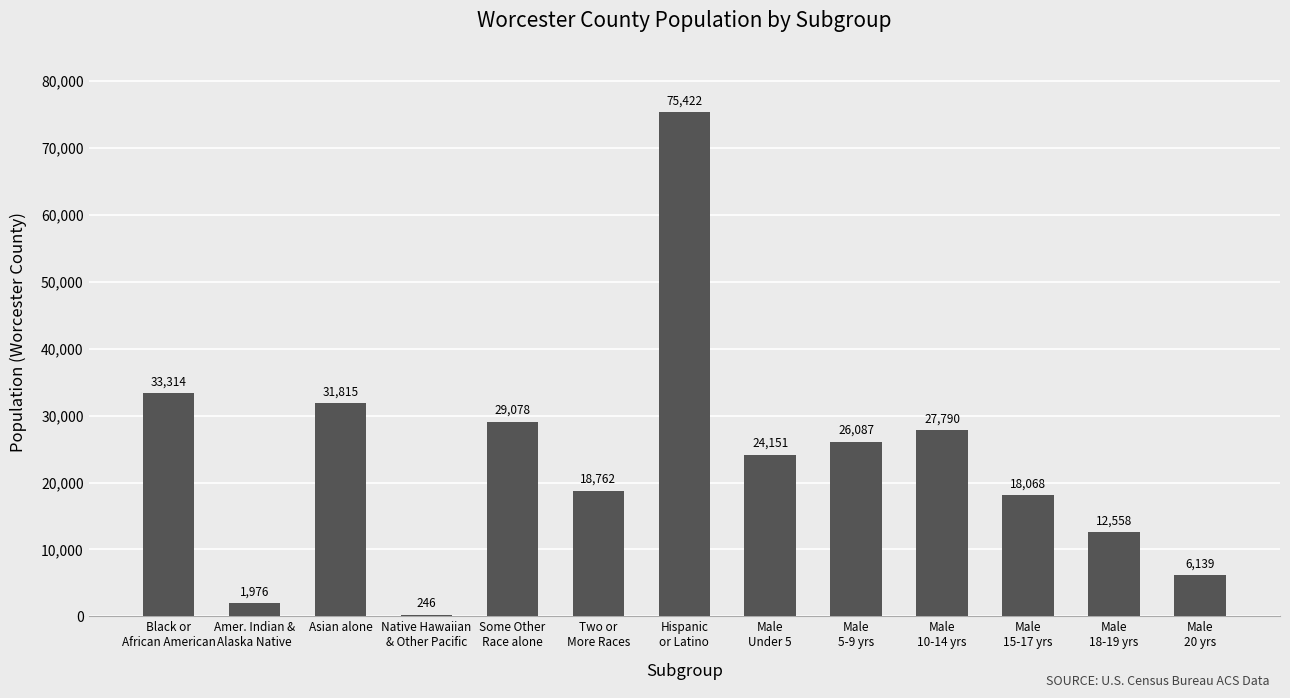

What is the greatest value displayed?

75422